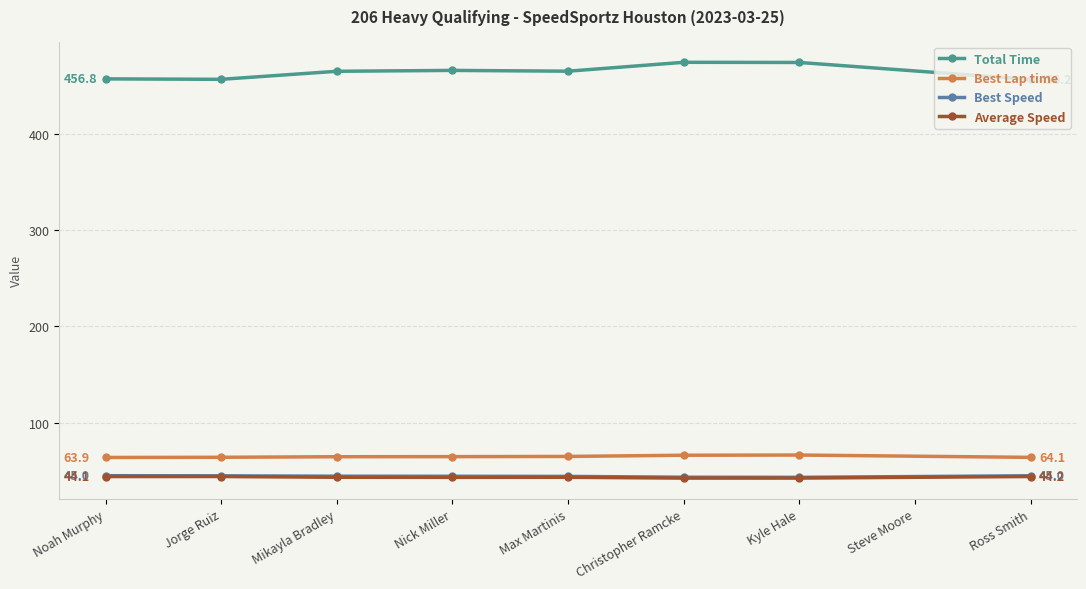

How many data points does each series have?

8